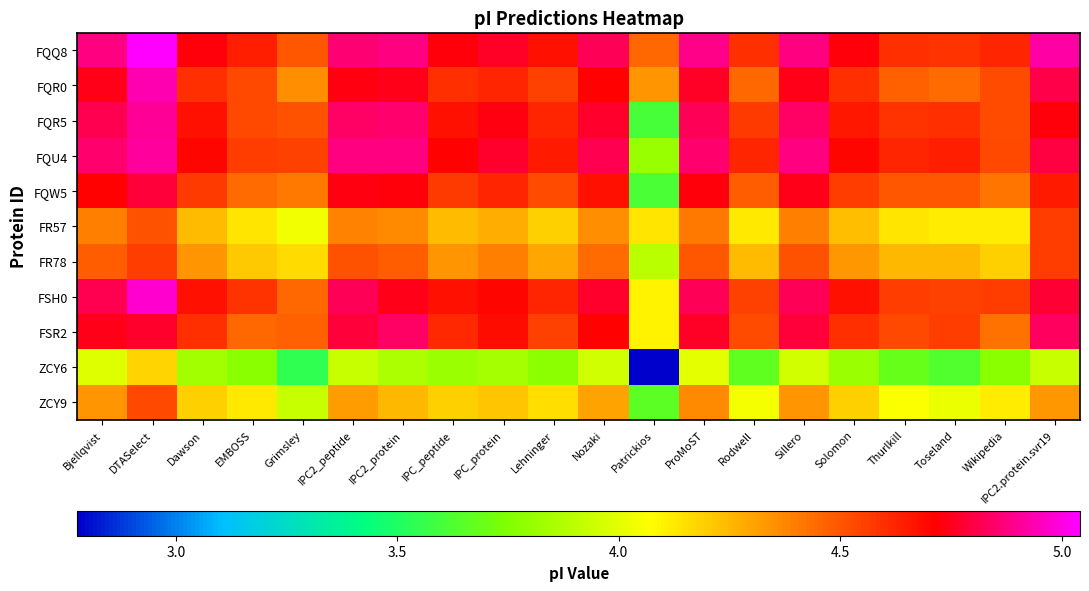

At how many categories does at least one series exceed 2?

20